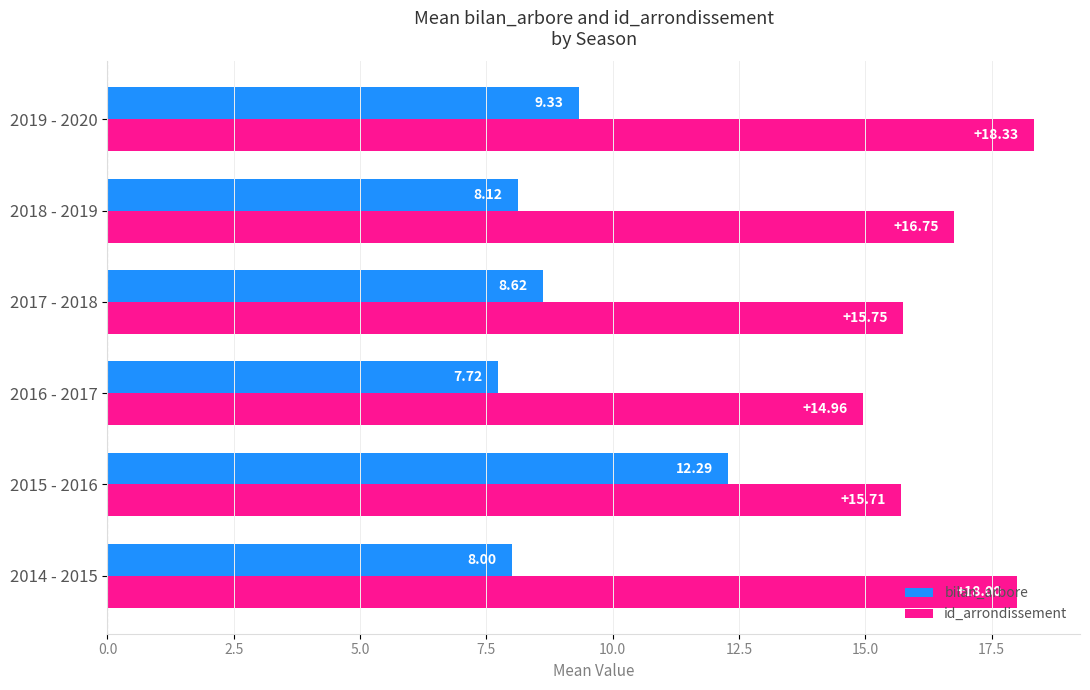

Which series has the largest total across all categories?

id_arrondissement